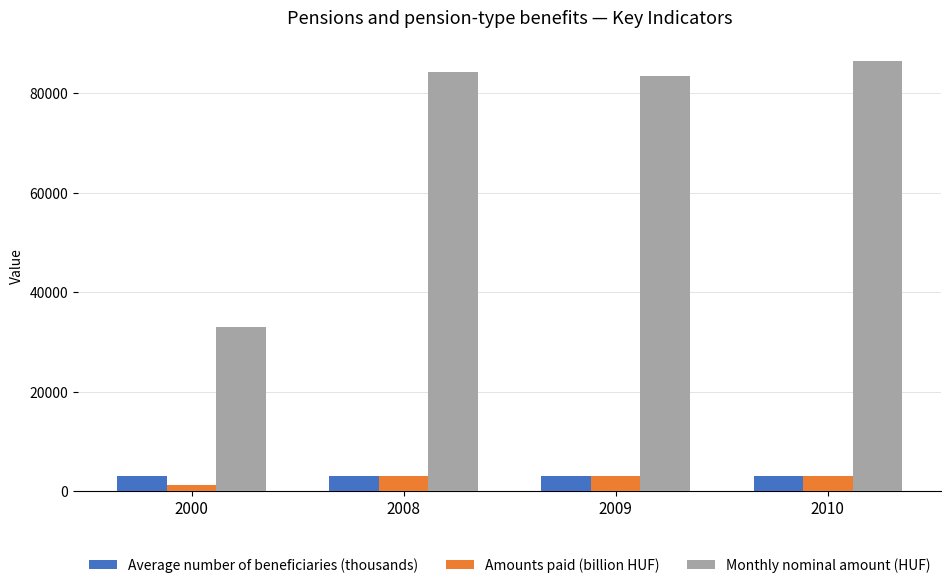

What is the difference between the Monthly nominal amount (HUF) values at 2009 and 2010?

2968.0